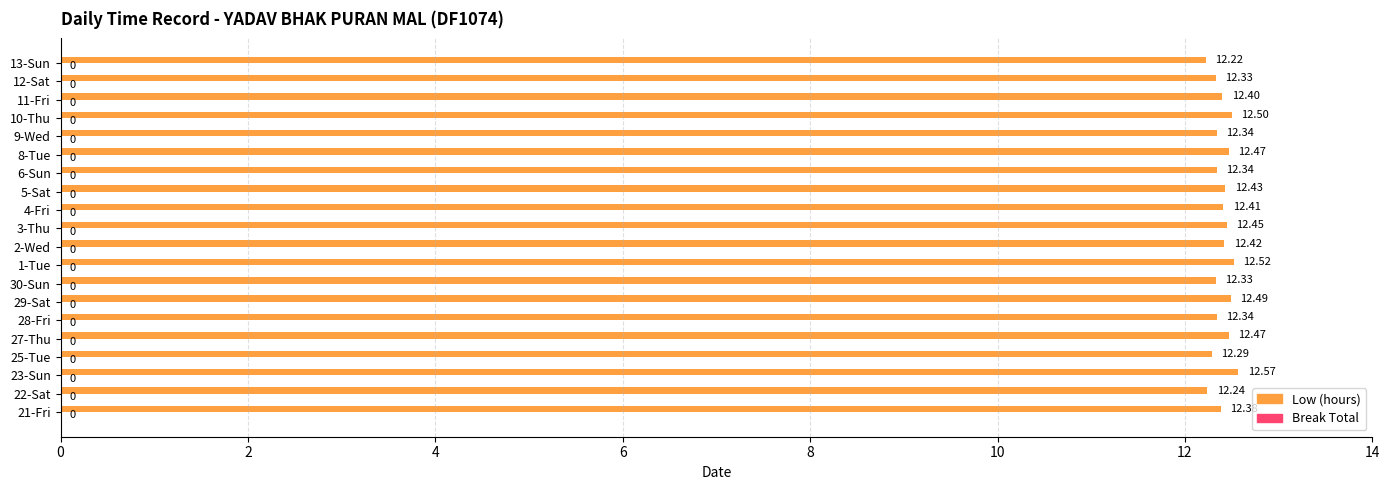

What is the ratio of the value at 2-Wed to the value at 11-Fri?

1.0